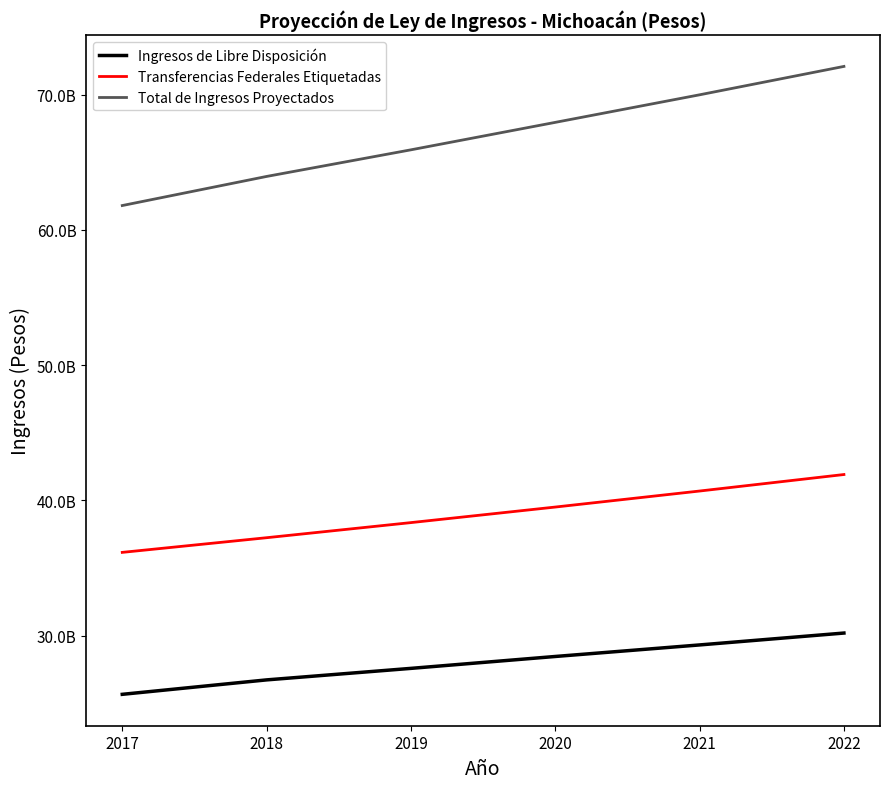

What is the value of the Total de Ingresos Proyectados point at the 1st from the left?

61797895203